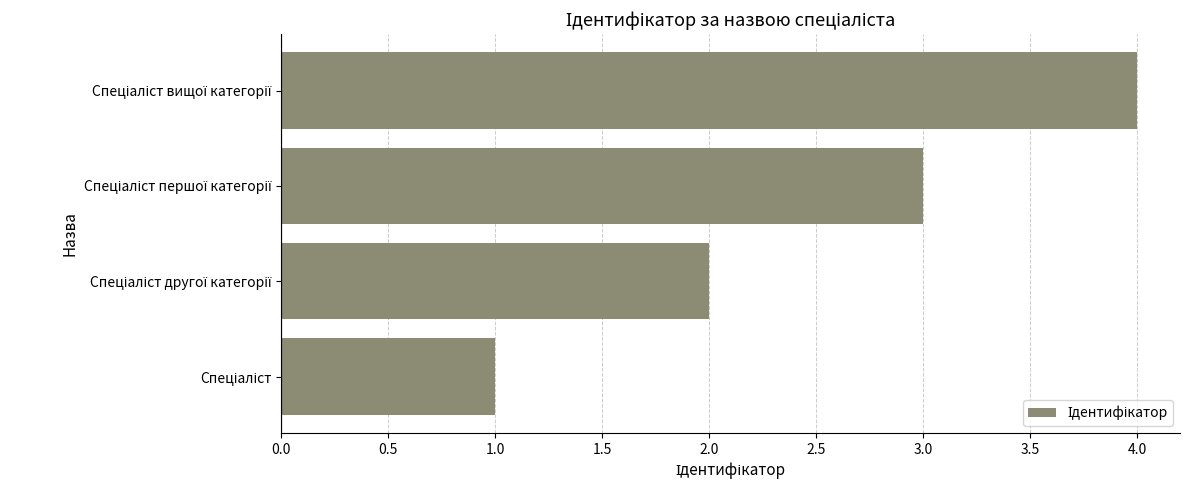

What is the maximum value shown in the chart?

4